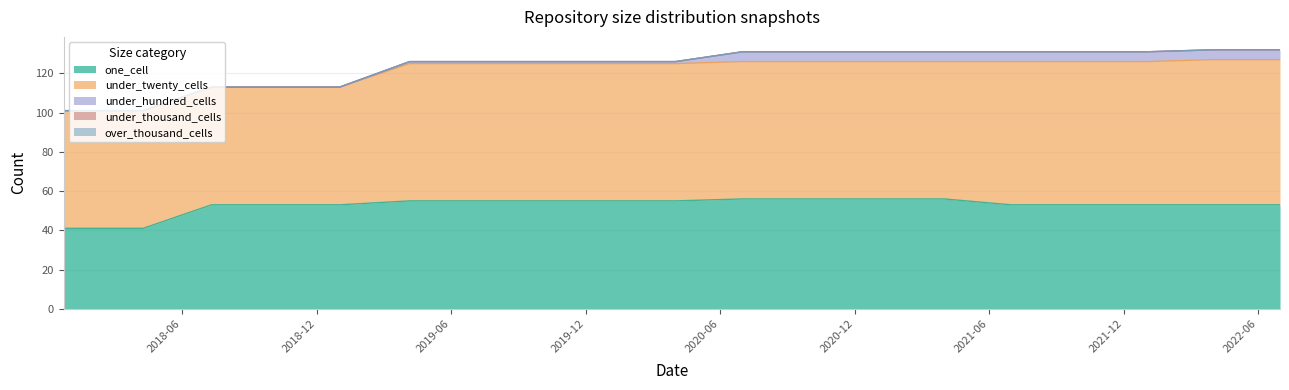

What is the spread (max minus min) of values at 2019-04-06?

70